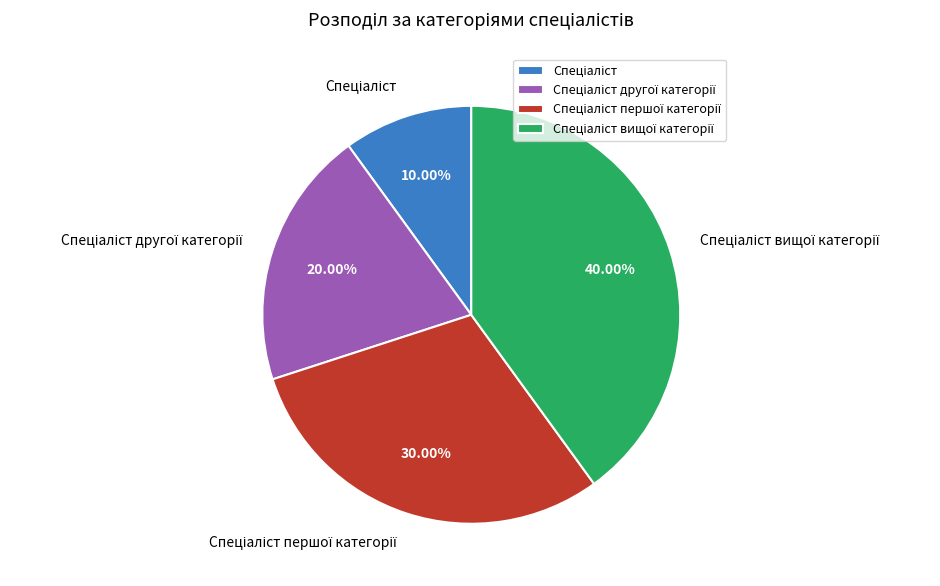

Does any single category account for the majority?

No